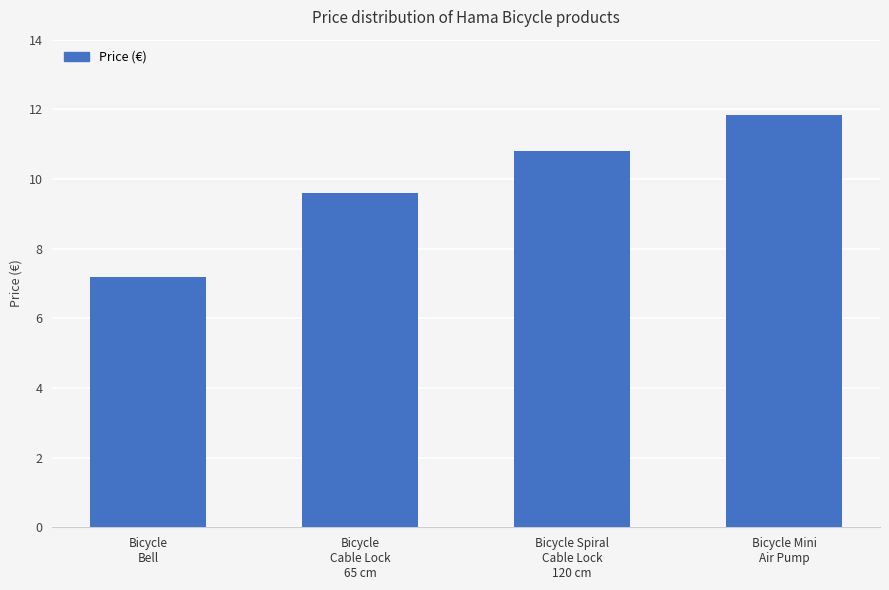

Which label corresponds to the smallest value in the chart?

Bicycle
Bell